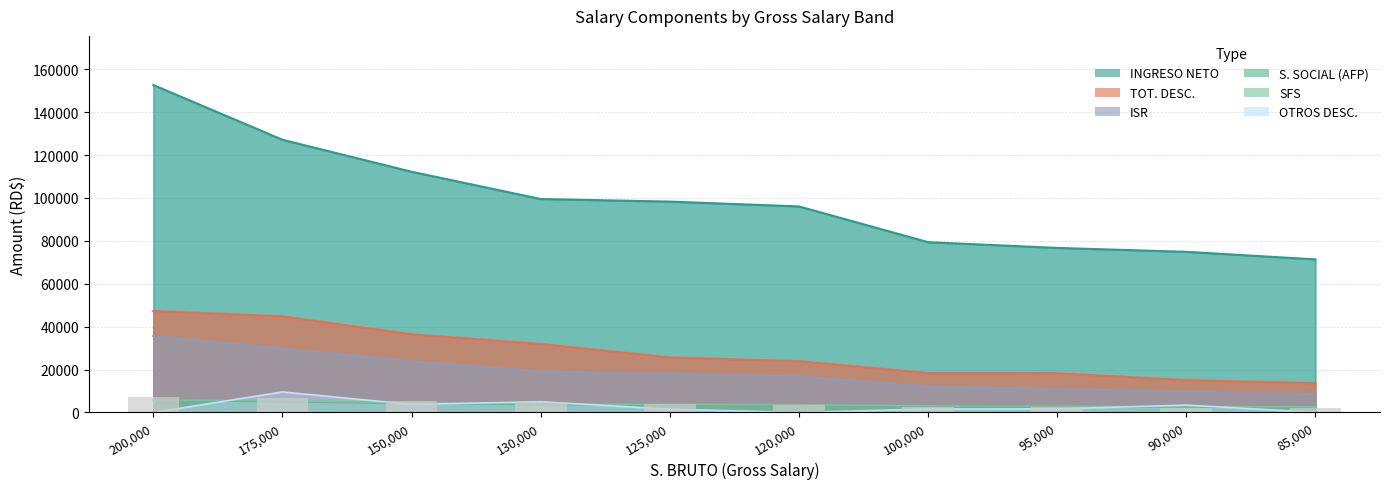

What is the total value across all series at 90000?

108503.1